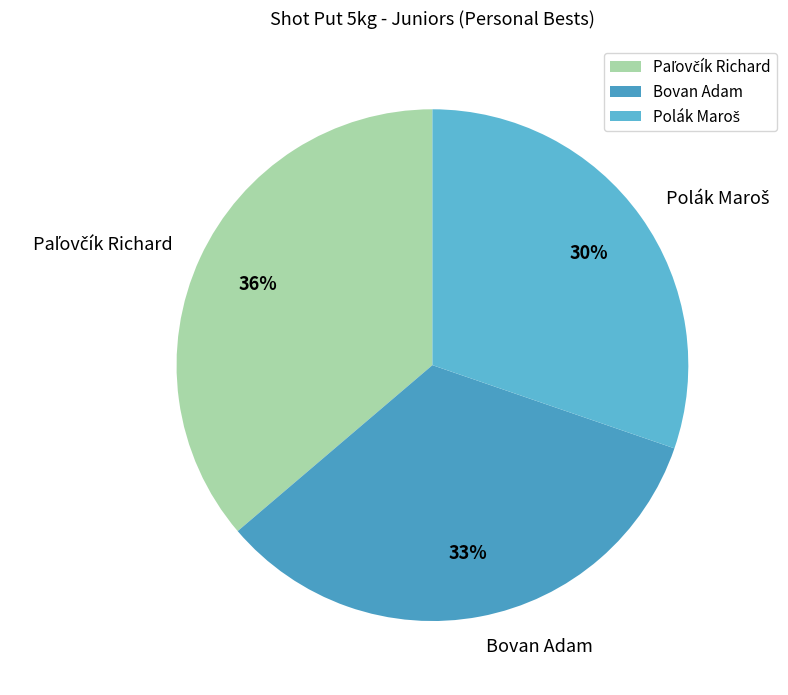

What percentage is the Bovan Adam slice, to the nearest percent?

33%